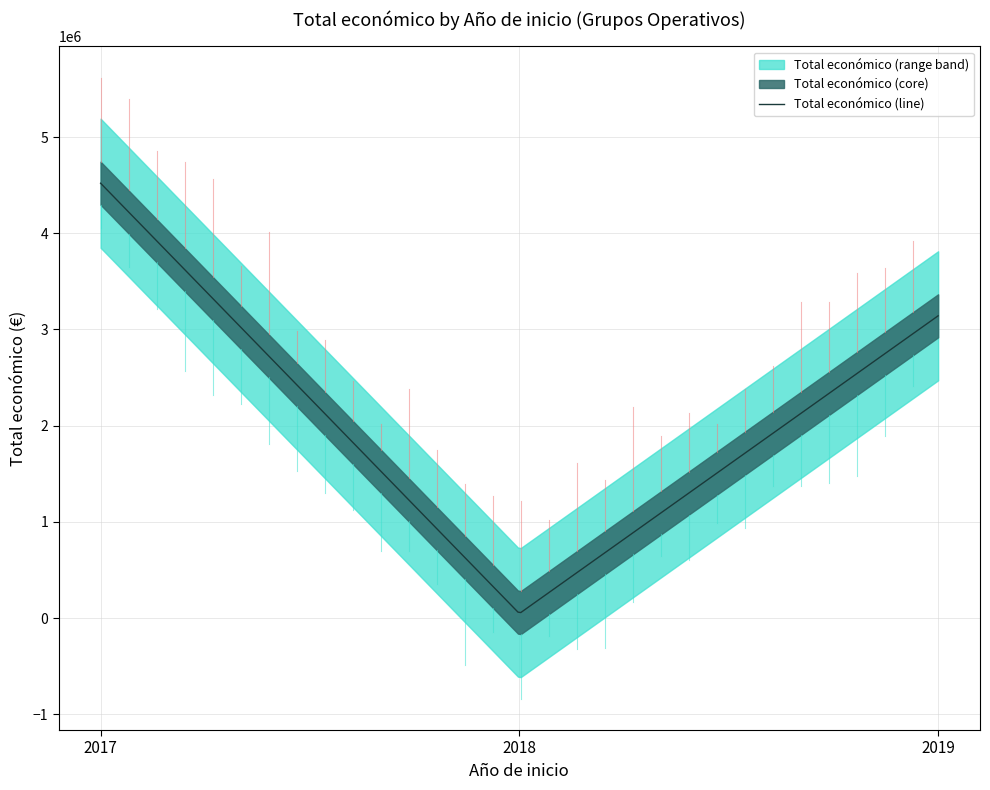

Is it true that the value at 2018 is 46300?

True